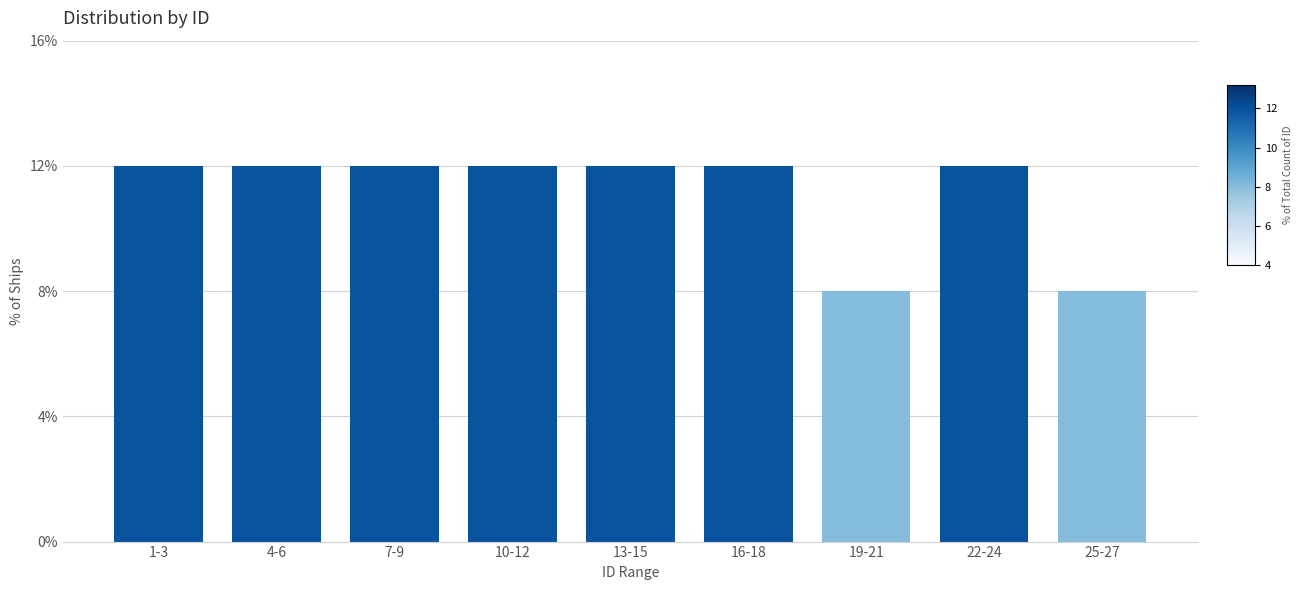

Reading right to left, list all the values displayed in this chart.

25-27=8	22-24=12	19-21=8	16-18=12	13-15=12	10-12=12	7-9=12	4-6=12	1-3=12